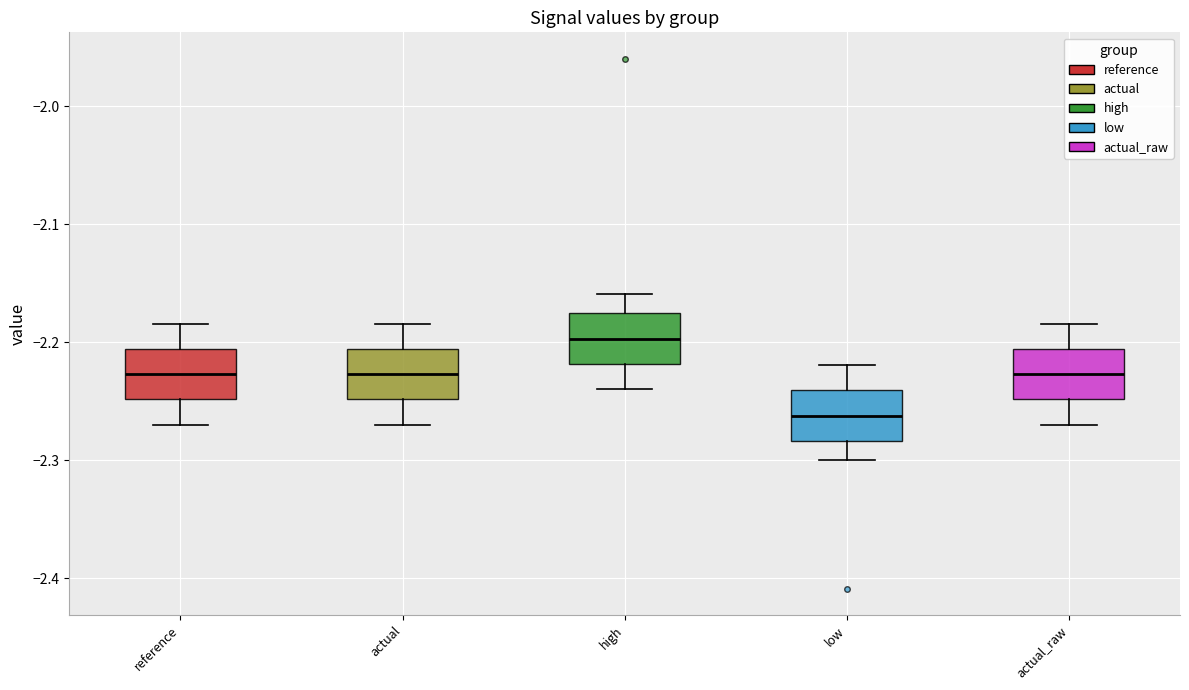

Which box has the lowest median line?

low